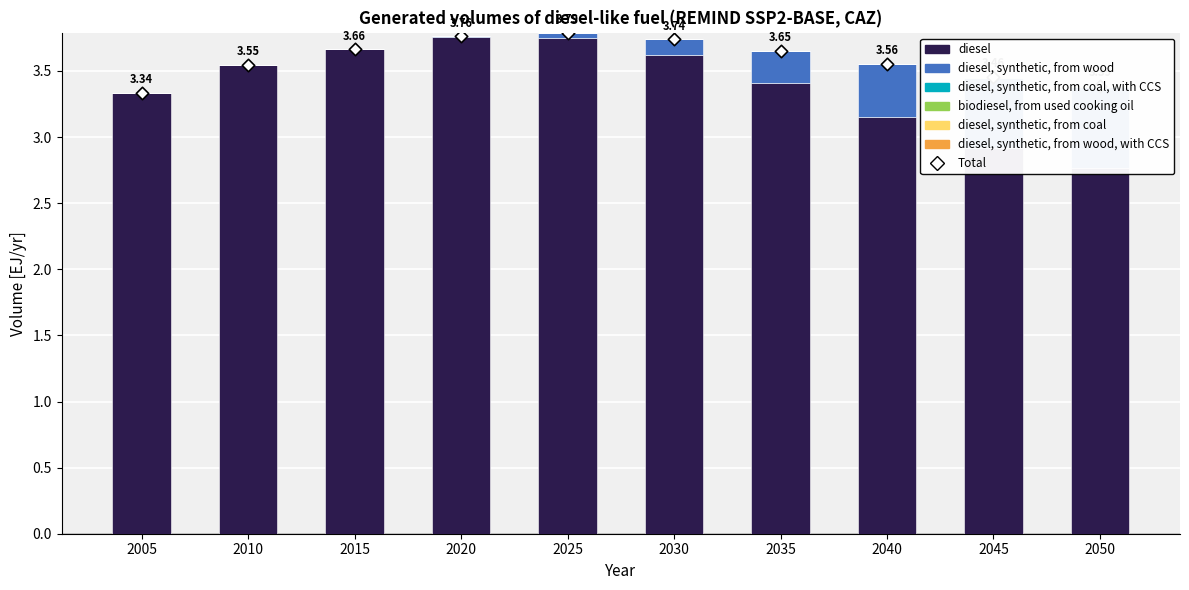

Is the value of biodiesel, from used cooking oil at 2050 greater than the value of diesel, synthetic, from wood at 2040?

No